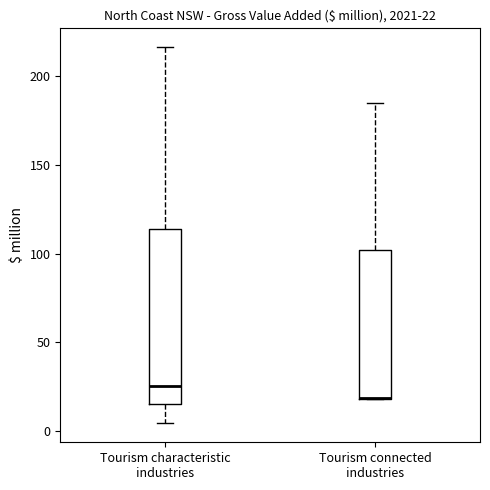

Which box is the tallest, from its lower edge to its upper edge?

Tourism characteristic industries